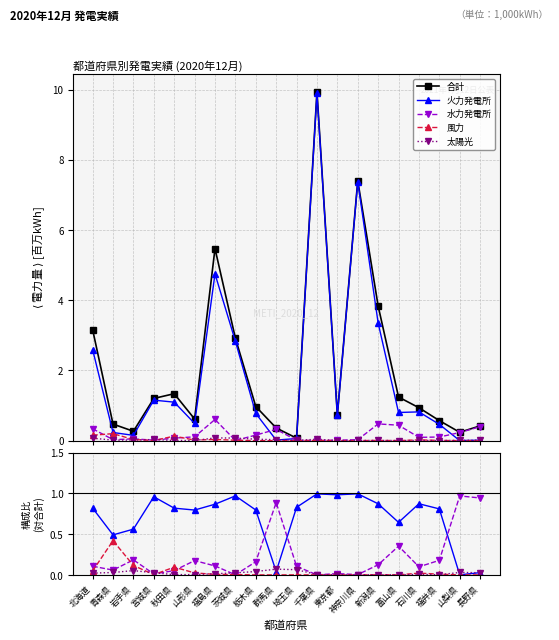

Which category has the lowest value across all series?

山梨県